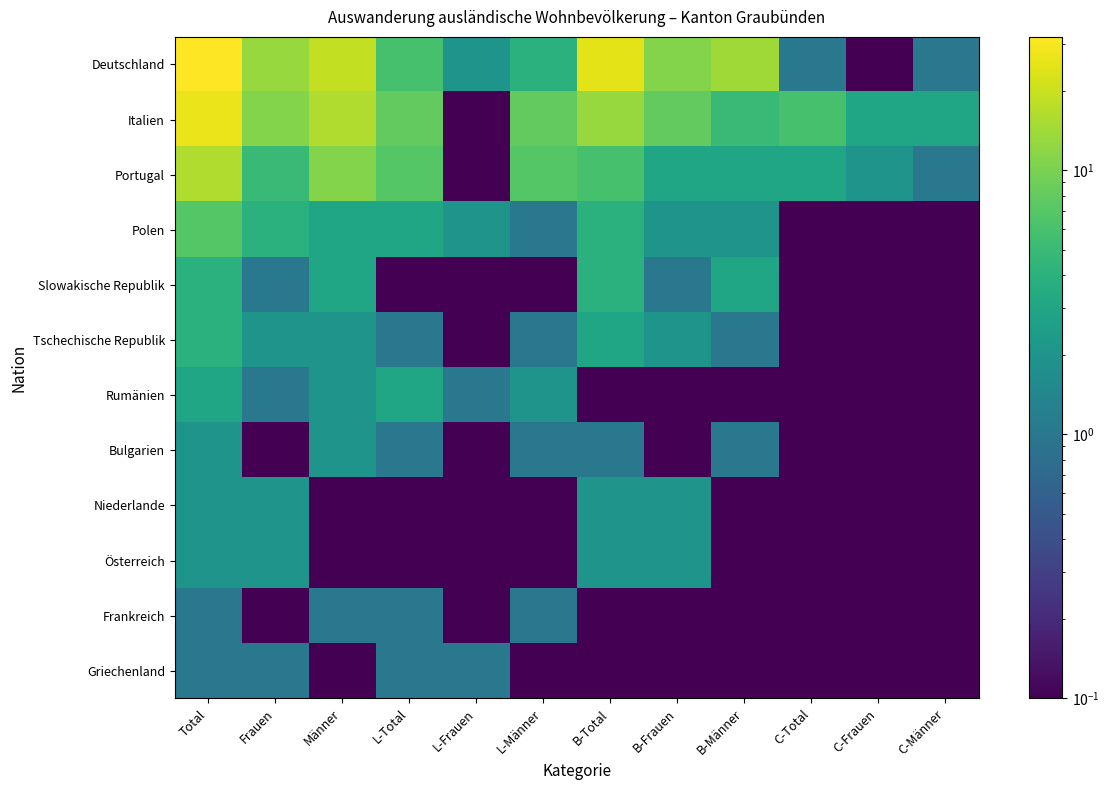

Between L-Frauen and C-Männer, which series saw the biggest shift?

Italien